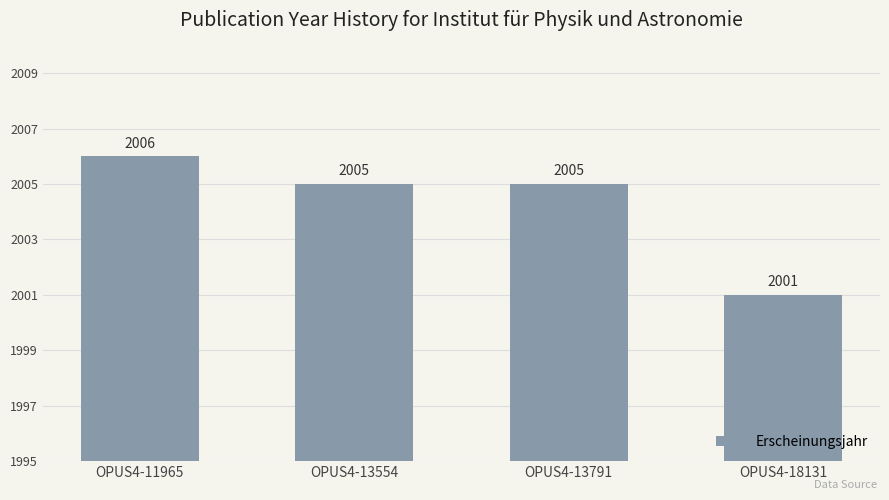

What is the change in value from OPUS4-11965 to OPUS4-18131?

-5